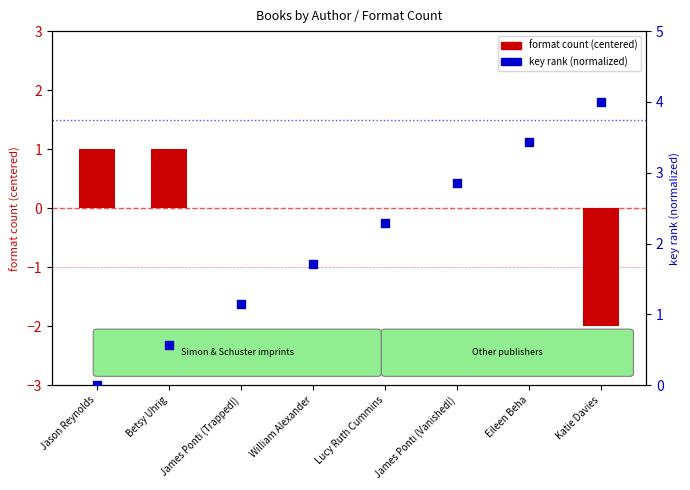

What is the total value across all series at Katie Davies?

2.0